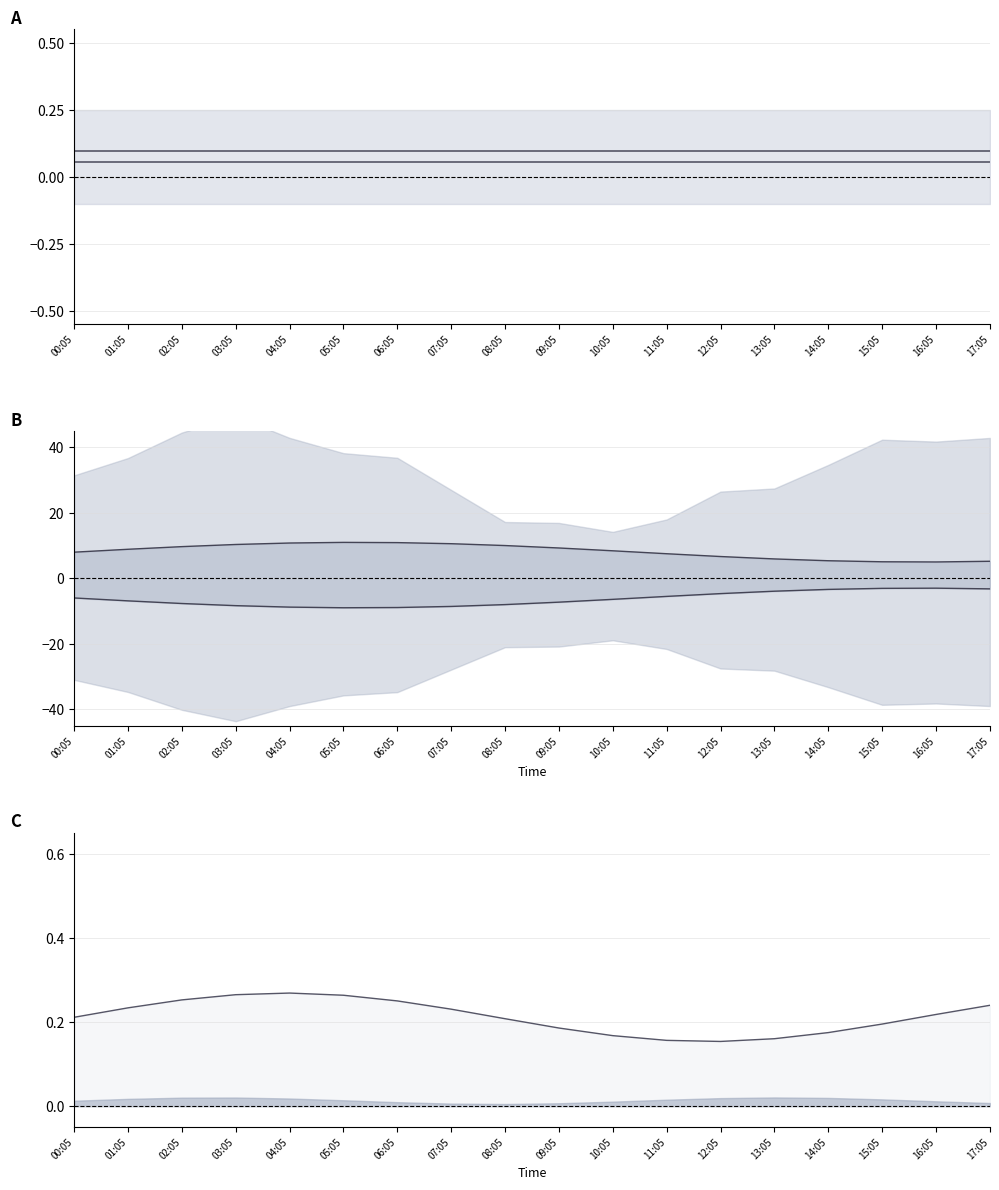

Reading left to right, list all the values displayed in this chart.

0.2	0.2	0.3	0.3	0.3	0.3	0.3	0.2	0.2	0.2	0.2	0.2	0.2	0.2	0.2	0.2	0.2	0.2